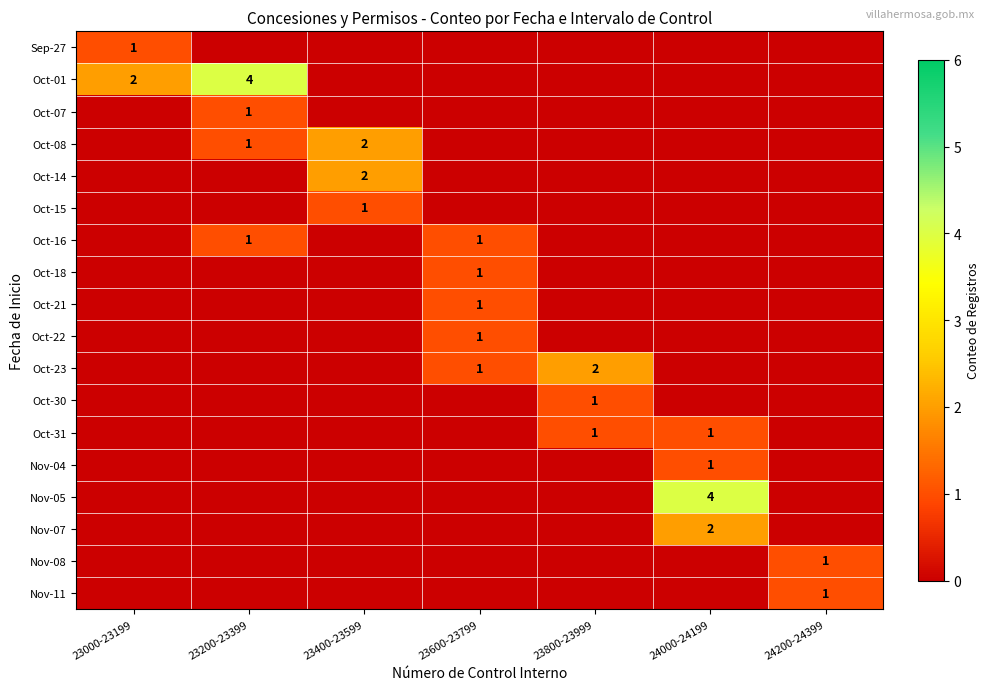

How many series are shown in this chart?

18